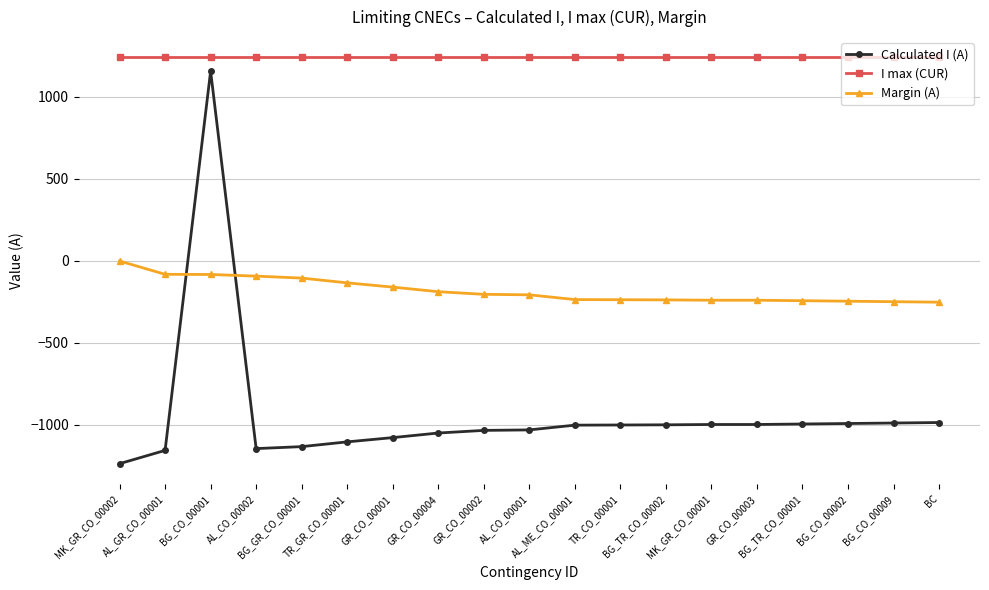

How many intersections are there between Calculated I (A) and Margin (A)?

2